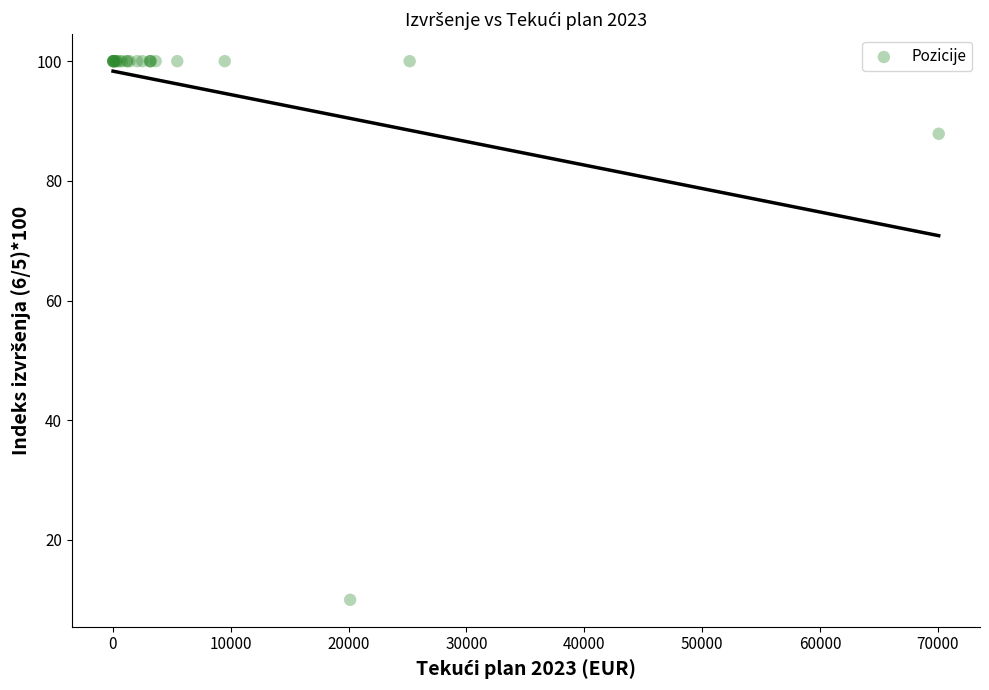

What Y value in the scatter plot is closest to 55?

87.9